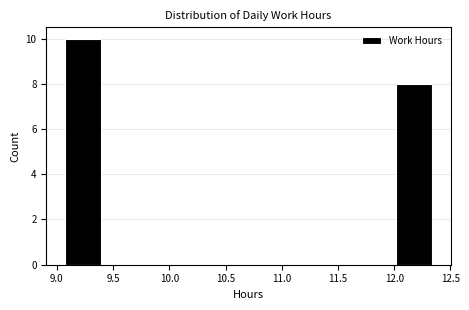

Reading left to right, transcribe this chart: for each bar, give the range it covers on the x-axis and its height. Neither the bar edges nor the heights are printed on the chart, so give them approximately, as read against the axes.

9.05 to 9.40: 10
9.40 to 9.70: 0
9.70 to 10.05: 0
10.05 to 10.40: 0
10.40 to 10.70: 0
10.70 to 11.05: 0
11.05 to 11.35: 0
11.35 to 11.70: 0
11.70 to 12.00: 0
12.00 to 12.35: 8